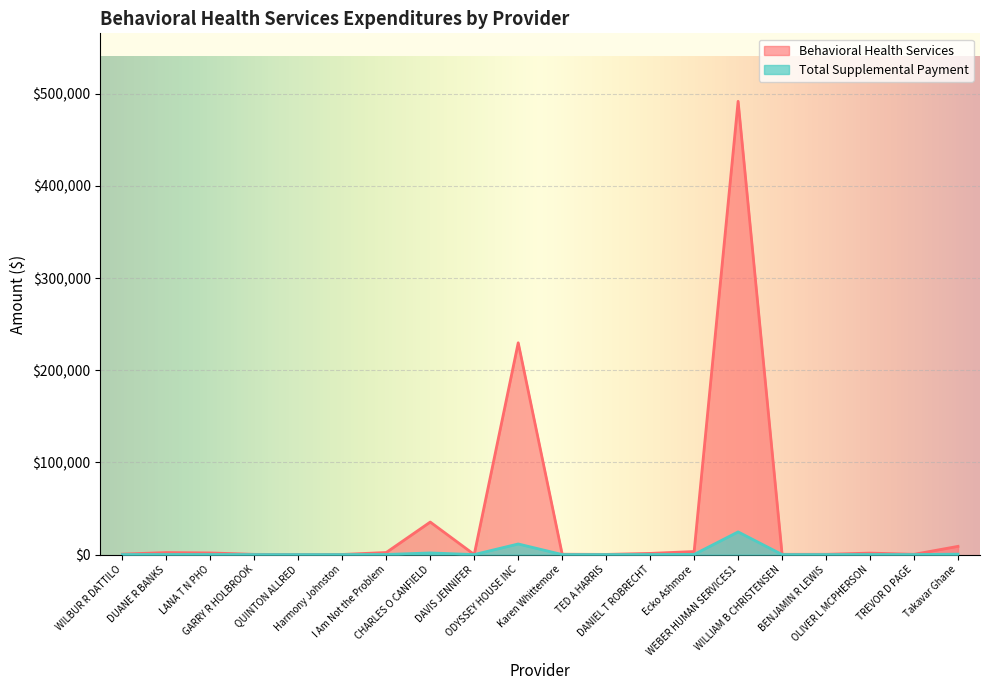

Reading right to left, extract all data points from this chart.

Behavioral Health Services: Takavar Ghane=8899.5	TREVOR D PAGE=274.9	OLIVER L MCPHERSON=1595.7	BENJAMIN R LEWIS=269.4	WILLIAM B CHRISTENSEN=275.5	WEBER HUMAN SERVICES1=491798.9	Ecko Ashmore=3300.0	DANIEL T ROBRECHT=1270.1	TED A HARRIS=183.1	Karen Whittemore=374.2	ODYSSEY HOUSE INC=229782.2	DAVIS JENNIFER=30.0	CHARLES O CANFIELD=35271.0	I Am Not the Problem=2249.8	Harmony Johnston=121.3	QUINTON ALLRED=89.3	GARRY R HOLBROOK=214.6	LANA T N PHO=1765.8	DUANE R BANKS=2175.6	WILBUR R DATTILO=473.8
Total Supplemental Payment: Takavar Ghane=444.9	TREVOR D PAGE=13.8	OLIVER L MCPHERSON=79.8	BENJAMIN R LEWIS=13.5	WILLIAM B CHRISTENSEN=13.8	WEBER HUMAN SERVICES1=24587.9	Ecko Ashmore=165.0	DANIEL T ROBRECHT=63.5	TED A HARRIS=9.2	Karen Whittemore=18.7	ODYSSEY HOUSE INC=11489.2	DAVIS JENNIFER=1.5	CHARLES O CANFIELD=1763.4	I Am Not the Problem=112.5	Harmony Johnston=6.1	QUINTON ALLRED=4.5	GARRY R HOLBROOK=10.7	LANA T N PHO=88.3	DUANE R BANKS=108.8	WILBUR R DATTILO=23.7